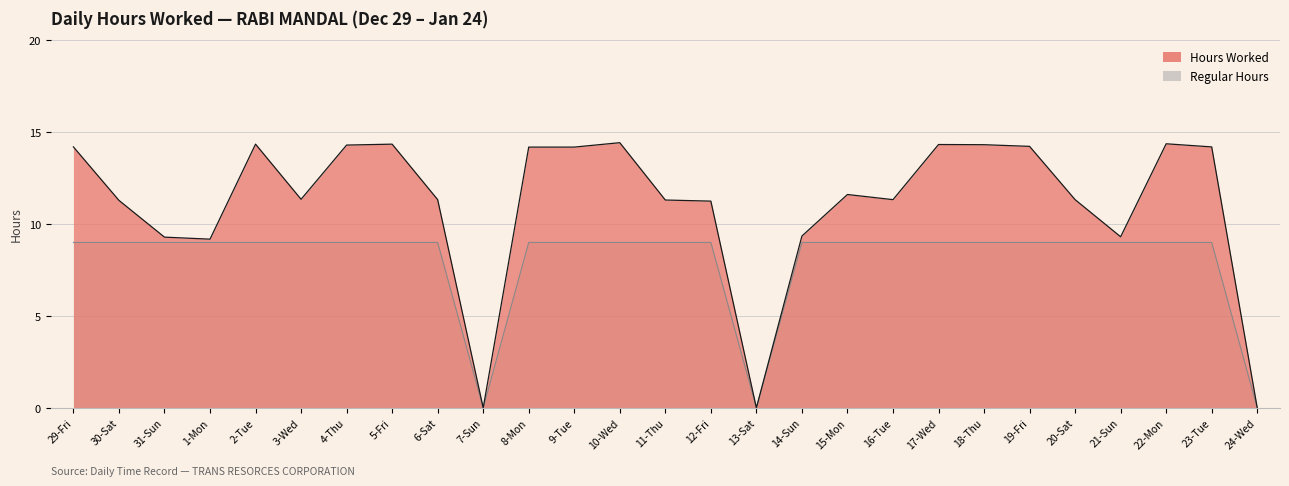

How many values in the Regular Hours series are below 9?

3